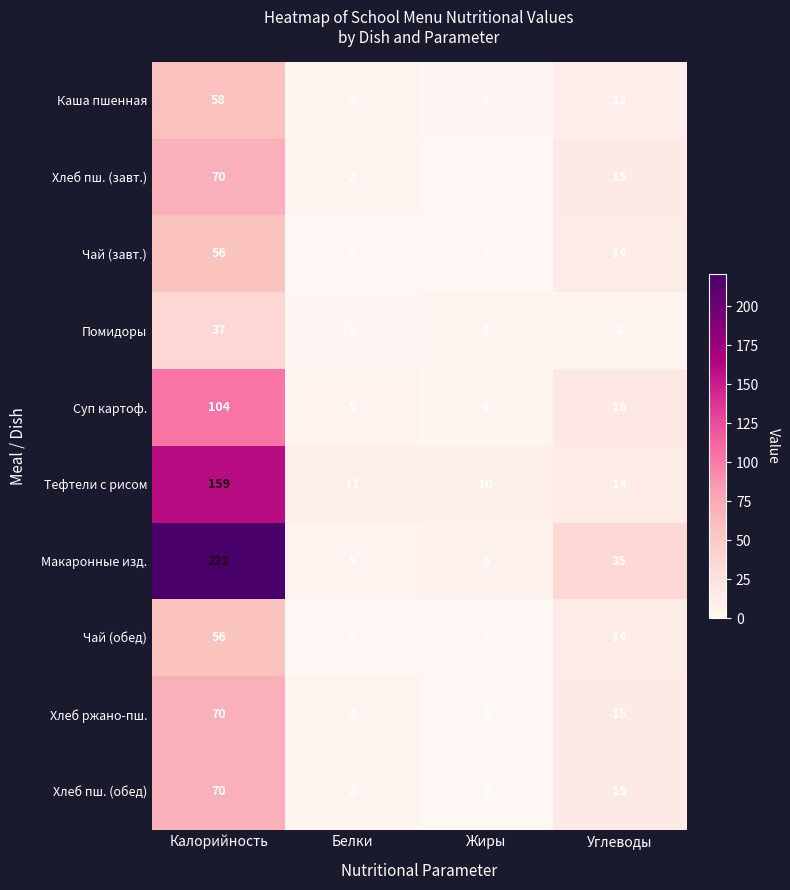

At which label does Чай (завт.) first exceed 14?

Калорийность